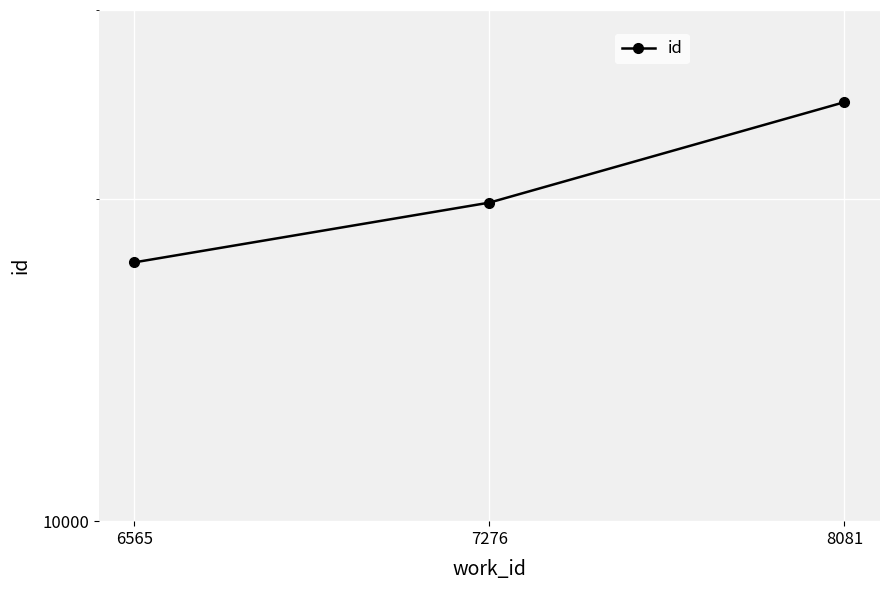

What is the change in value from 6565 to 8081?

+7170